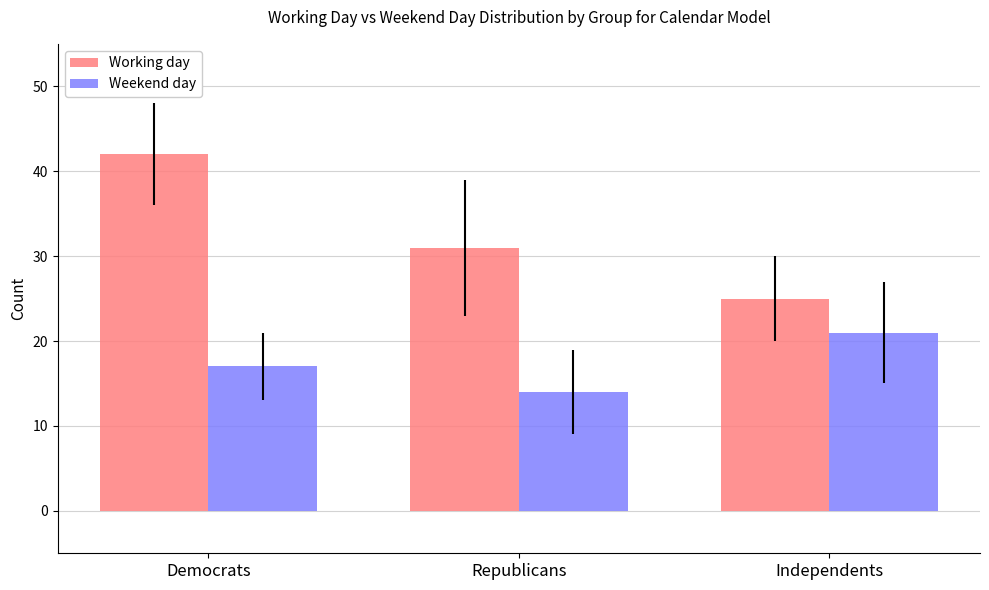

How many bars are there in total?

6